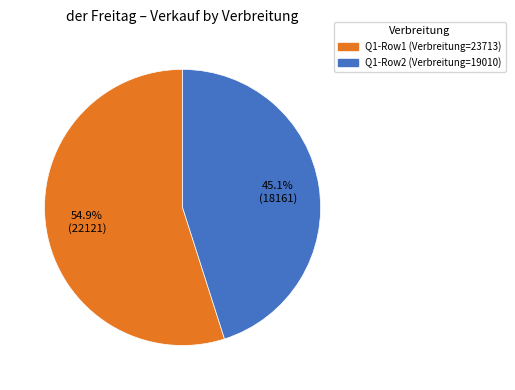

What is the majority slice?

Q1-Row1 (Verbreitung=23713)